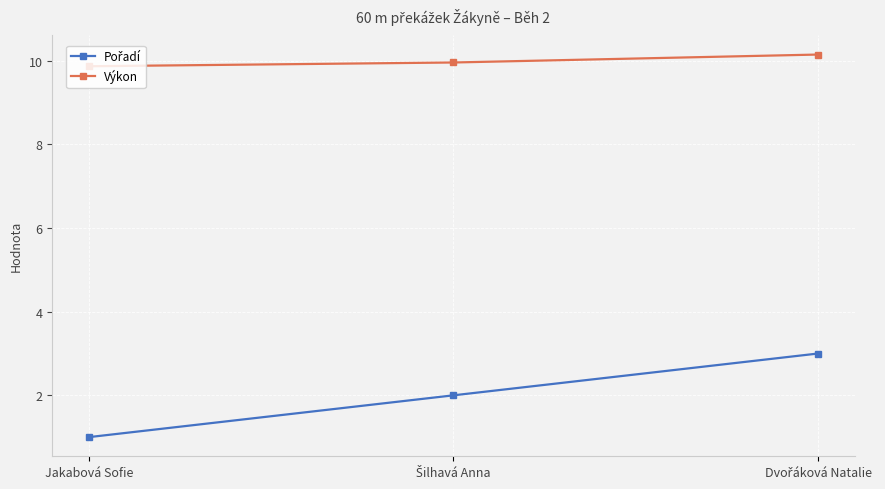

What is the difference between the second highest and minimum values in the Výkon series?

0.1